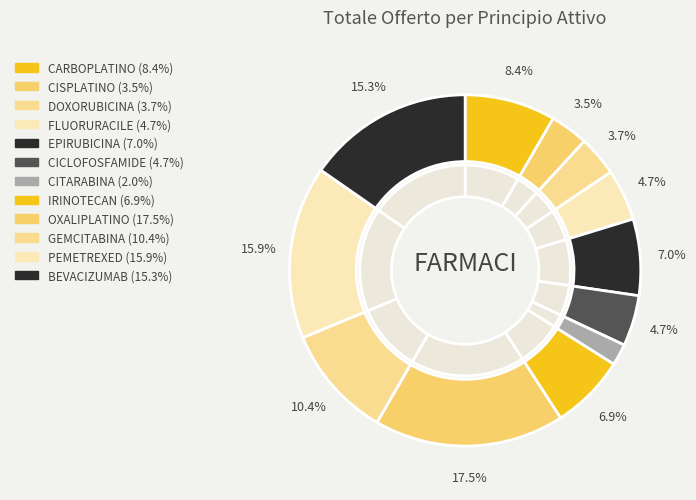

To the nearest percent, what is the average slice percentage?

8%